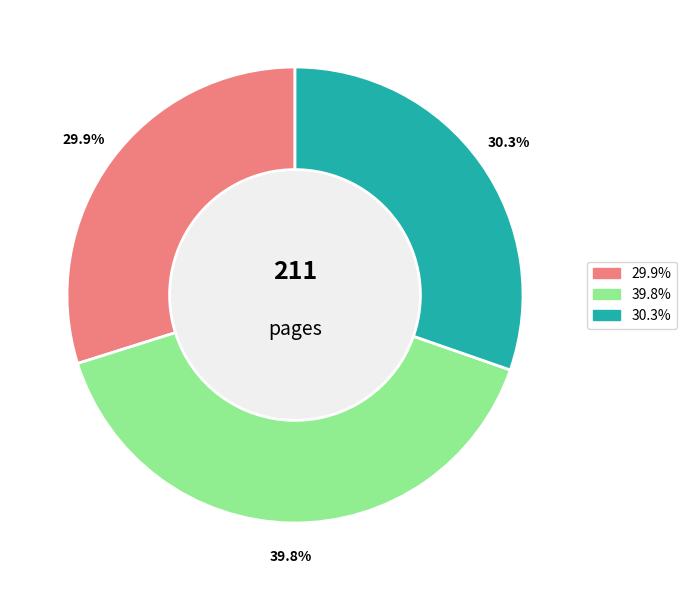

Is there any slice that represents more than half of the pie?

No